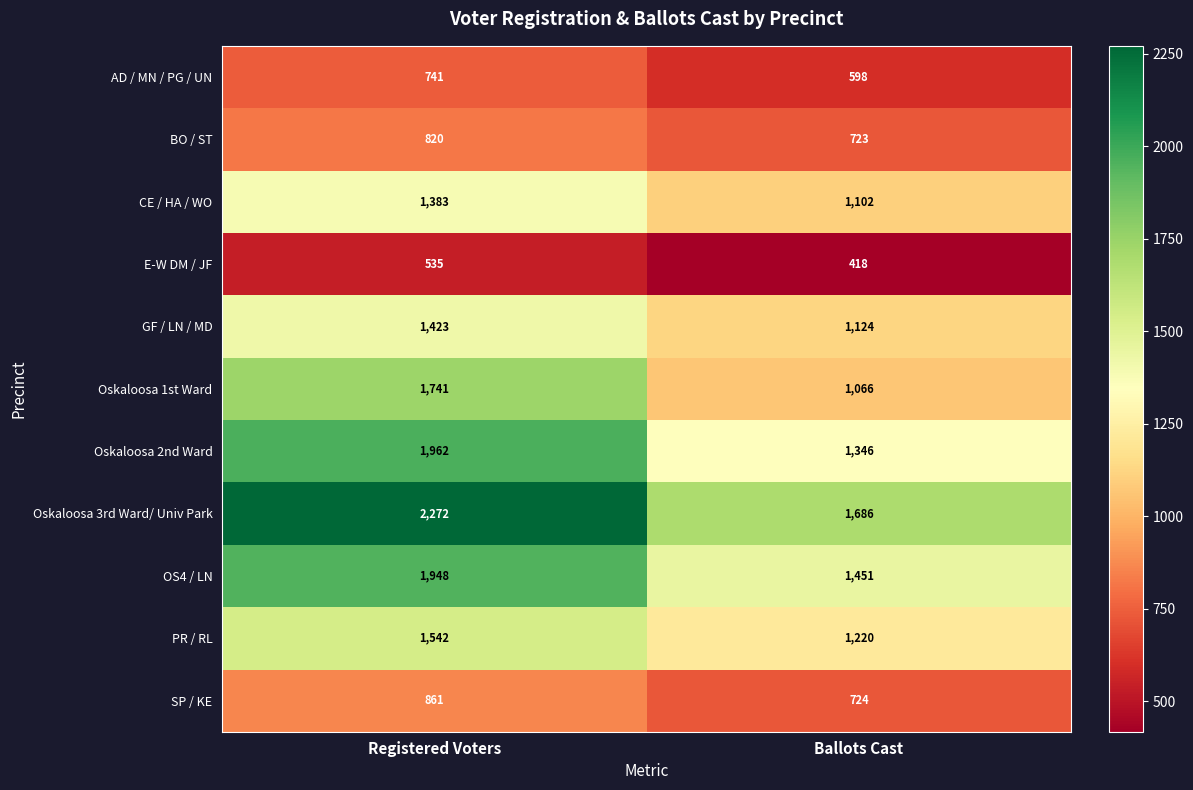

True or false: PR / RL has a value of 2154 at Ballots Cast.

False